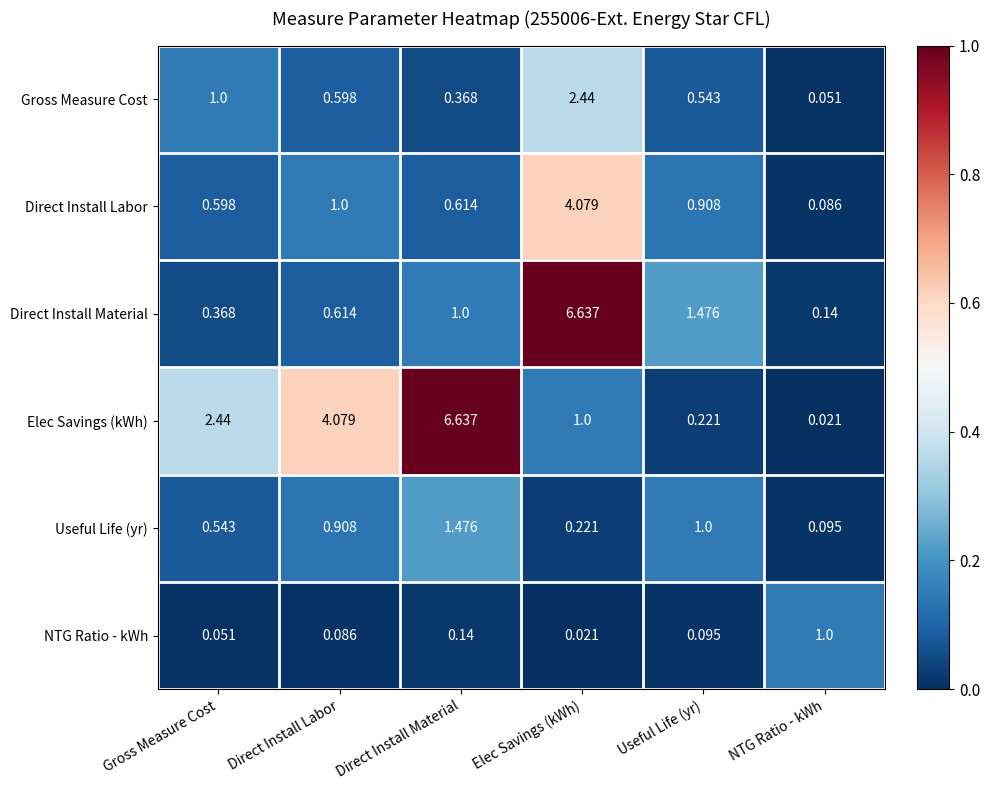

Rank the series at Gross Measure Cost from highest to lowest value.

Elec Savings (kWh), Gross Measure Cost, Direct Install Labor, Useful Life (yr), Direct Install Material, NTG Ratio - kWh